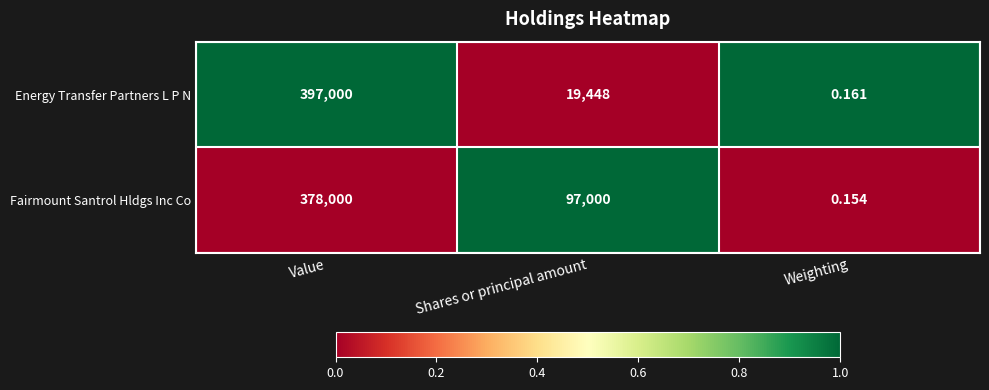

Between Value and Shares or principal amount, which series saw the biggest shift?

Energy Transfer Partners L P N